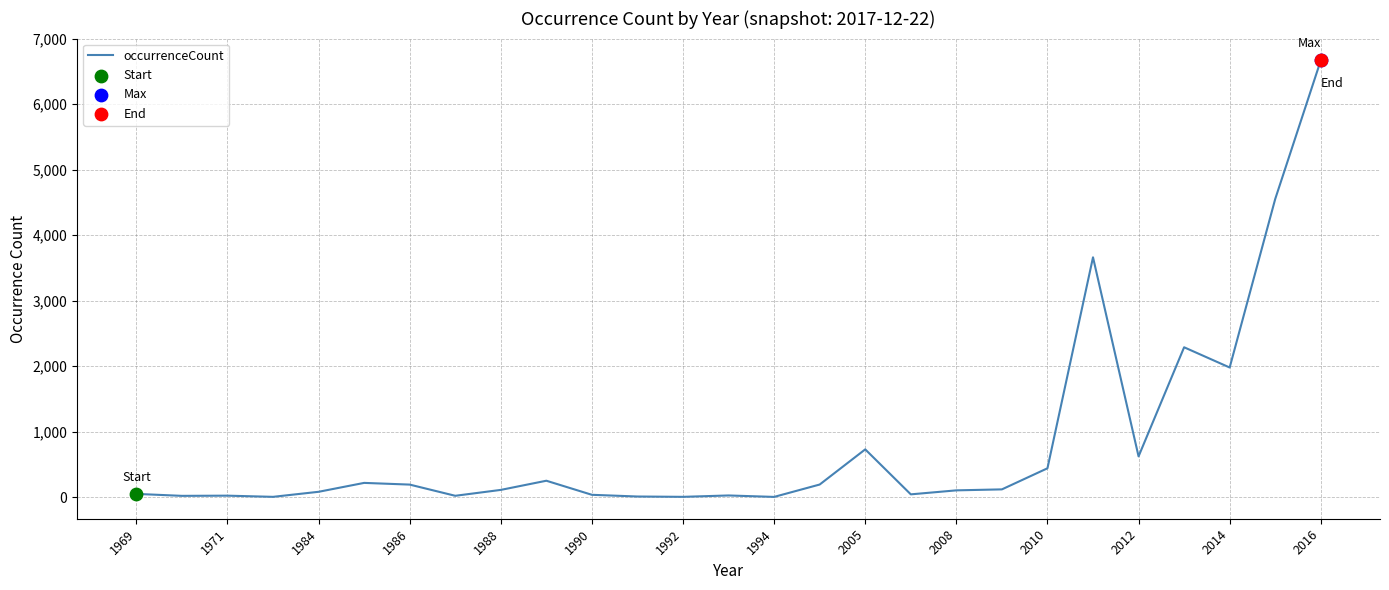

What is the greatest value displayed?

6668